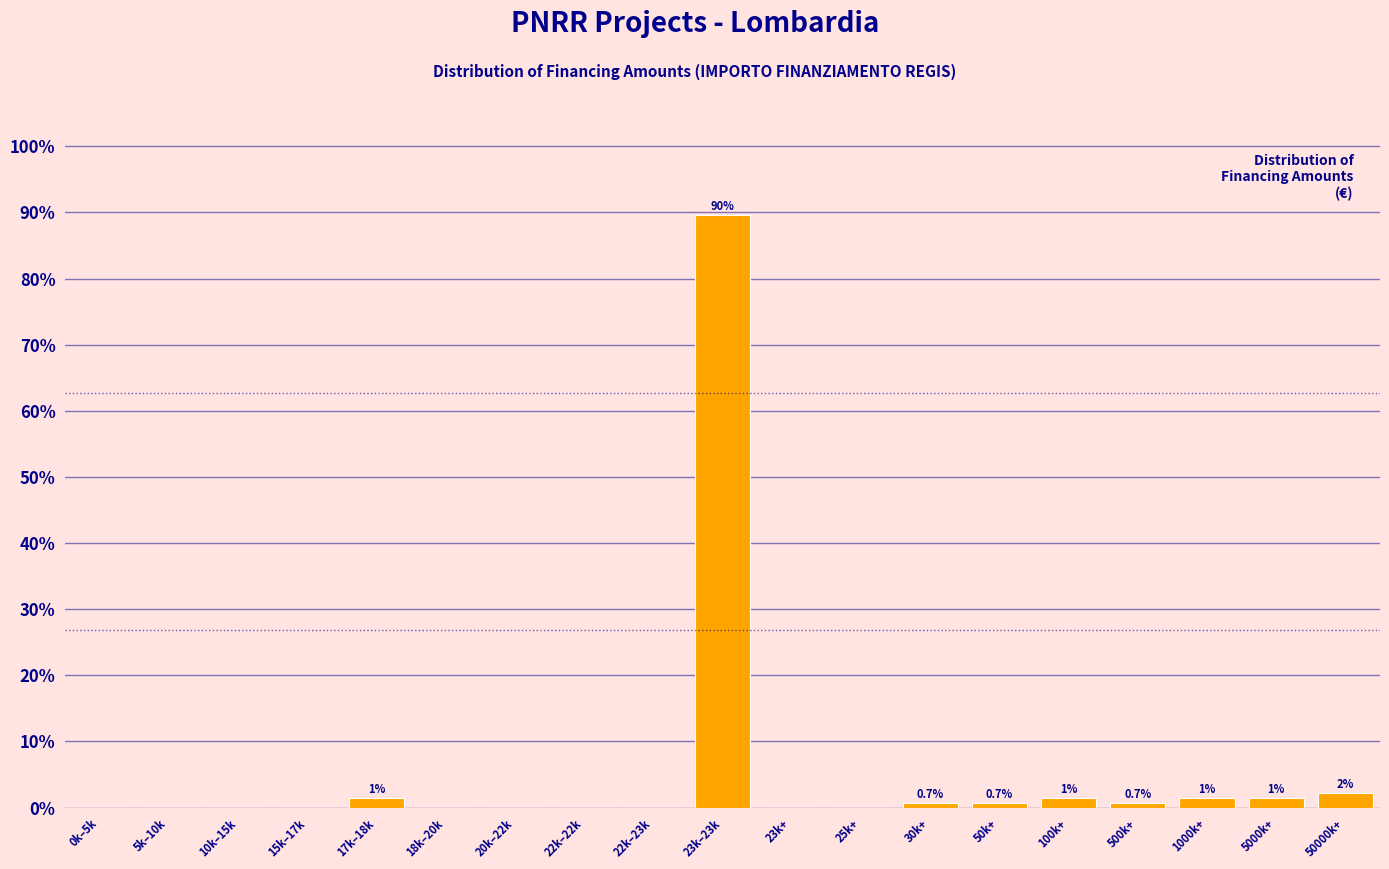

Reading left to right, extract all data points from this chart.

0k–5k=0.0	5k–10k=0.0	10k–15k=0.0	15k–17k=0.0	17k–18k=1.5	18k–20k=0.0	20k–22k=0.0	22k–22k=0.0	22k–23k=0.0	23k–23k=89.6	23k+=0.0	25k+=0.0	30k+=0.7	50k+=0.7	100k+=1.5	500k+=0.7	1000k+=1.5	5000k+=1.5	50000k+=2.2